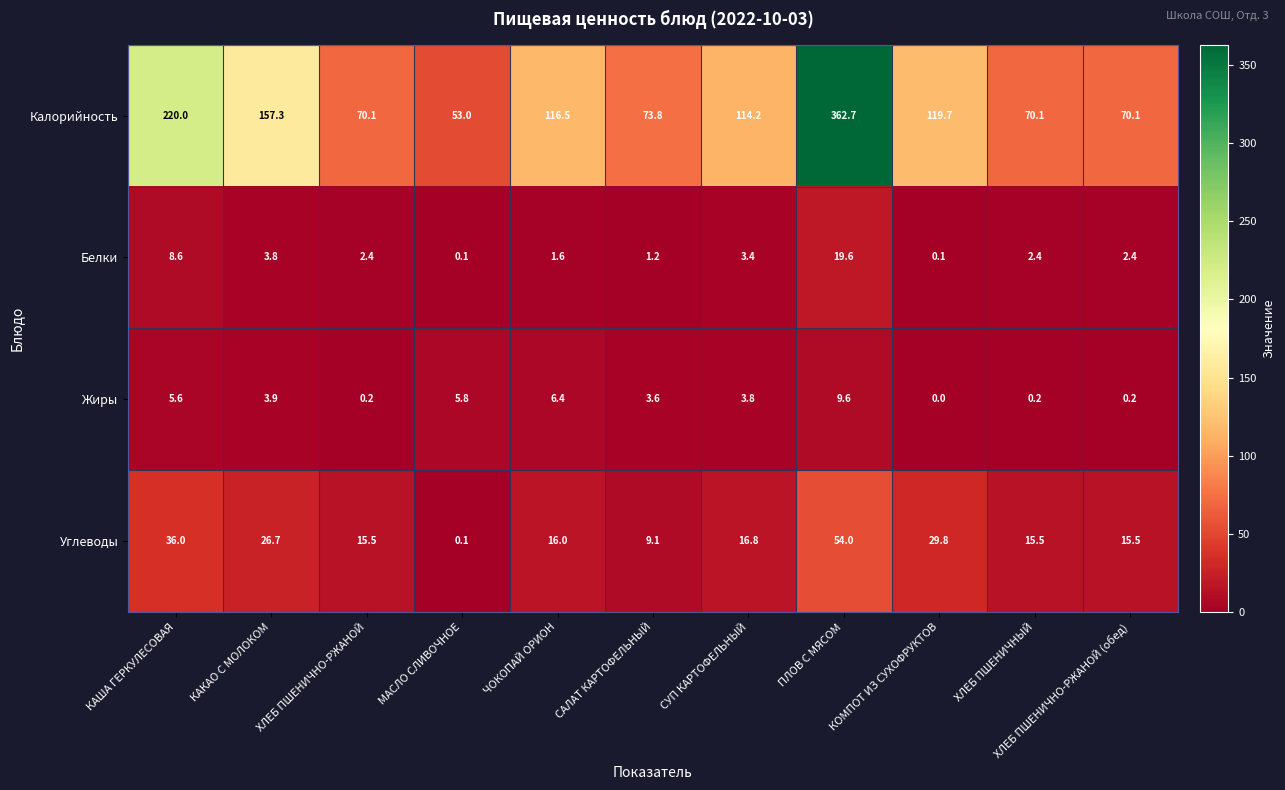

What is the greatest value displayed?

362.7